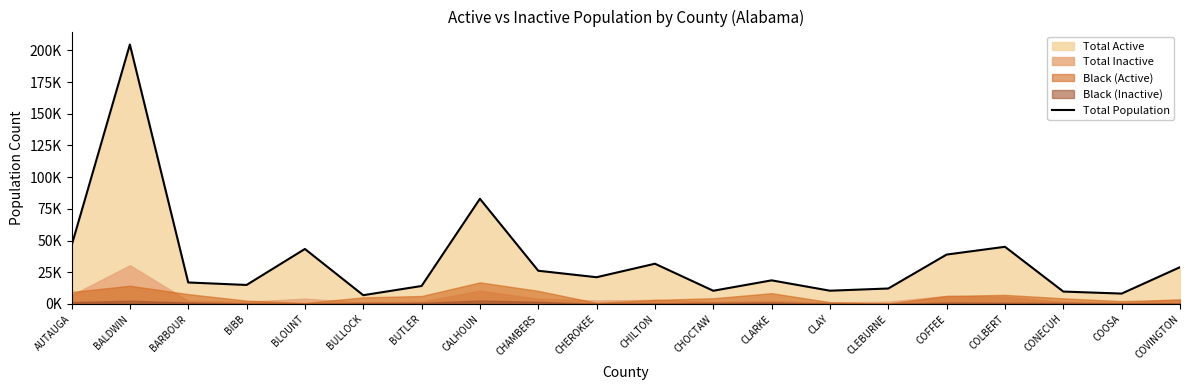

What is the greatest value displayed?

204623